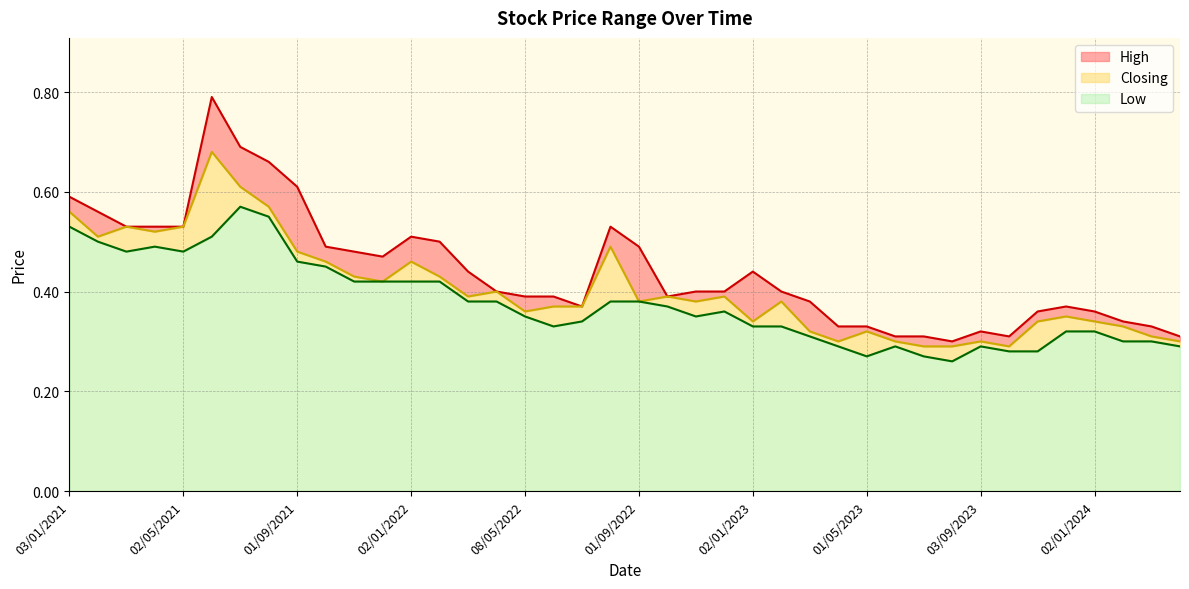

How many lines are shown in the chart?

3